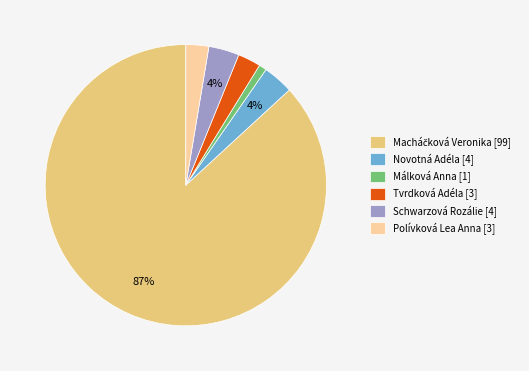

Is there any slice that represents more than half of the pie?

Yes